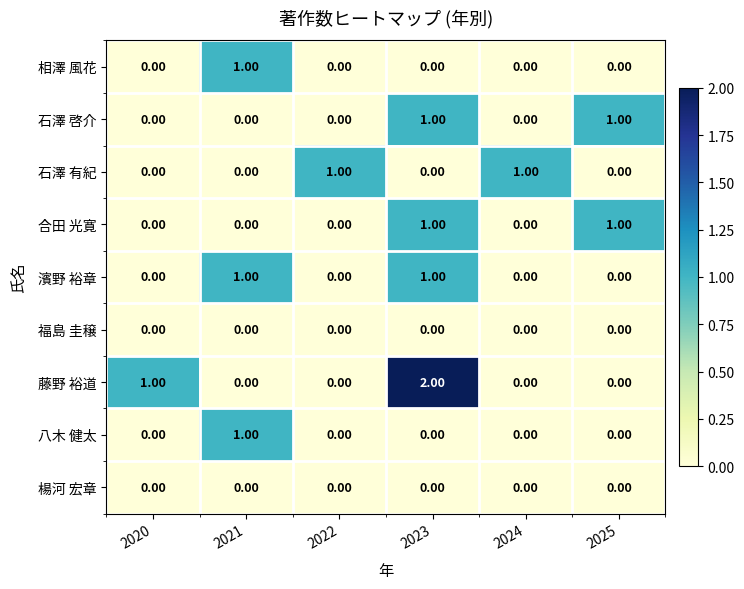

Which series has the largest range (max minus min)?

藤野 裕道